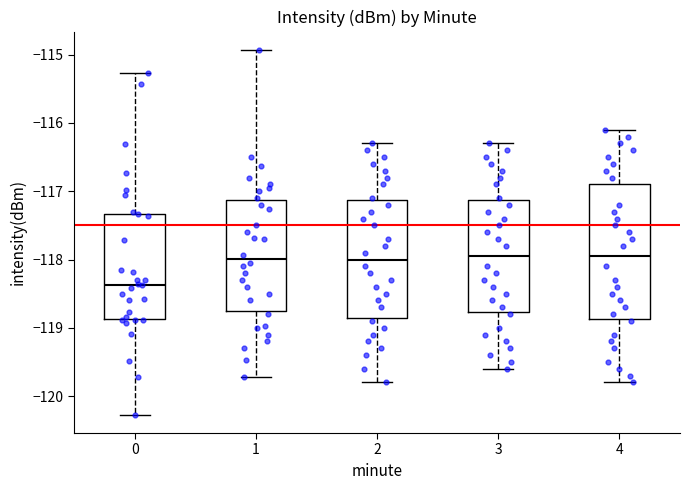

Which box's median line is the lowest?

0